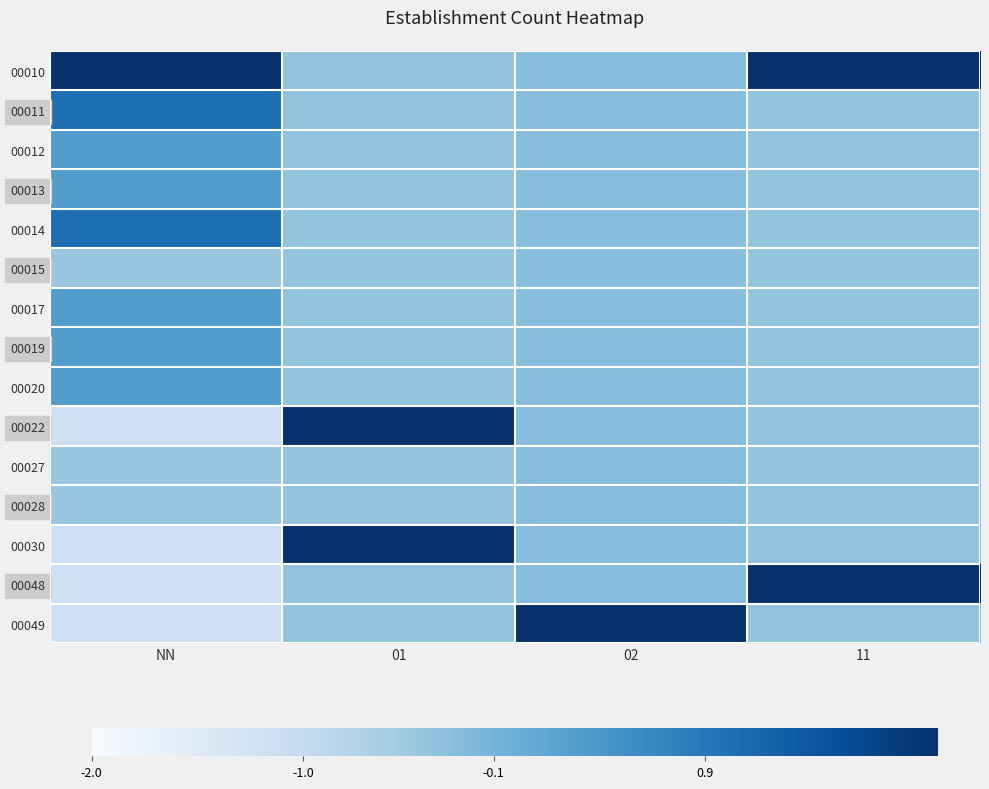

What is the smallest value displayed?

-1.2